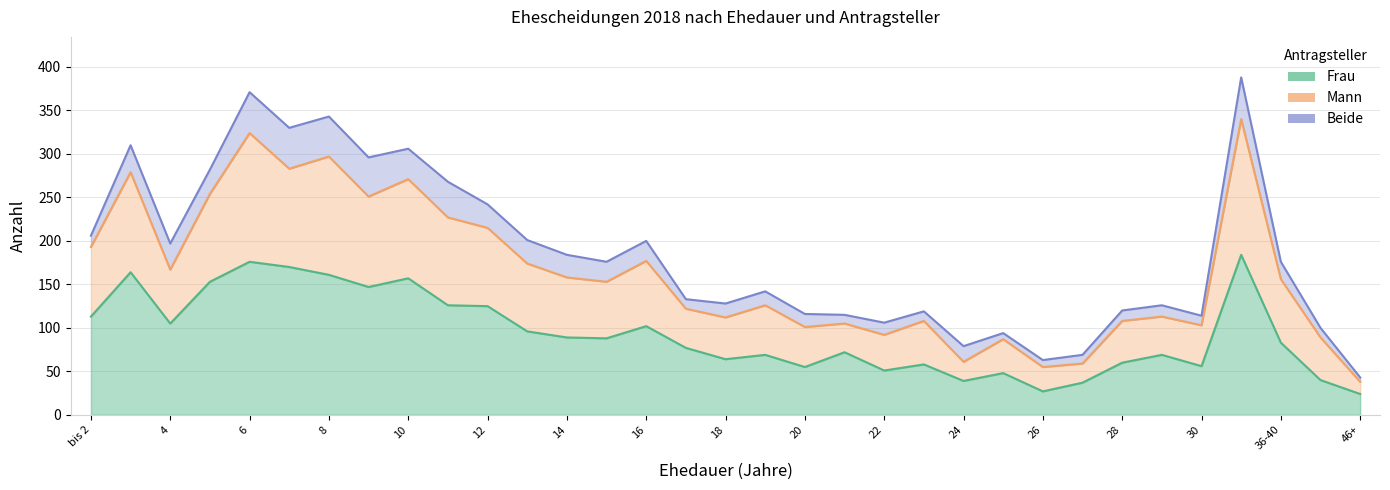

True or false: Frau has a value of 228 at 16.

False